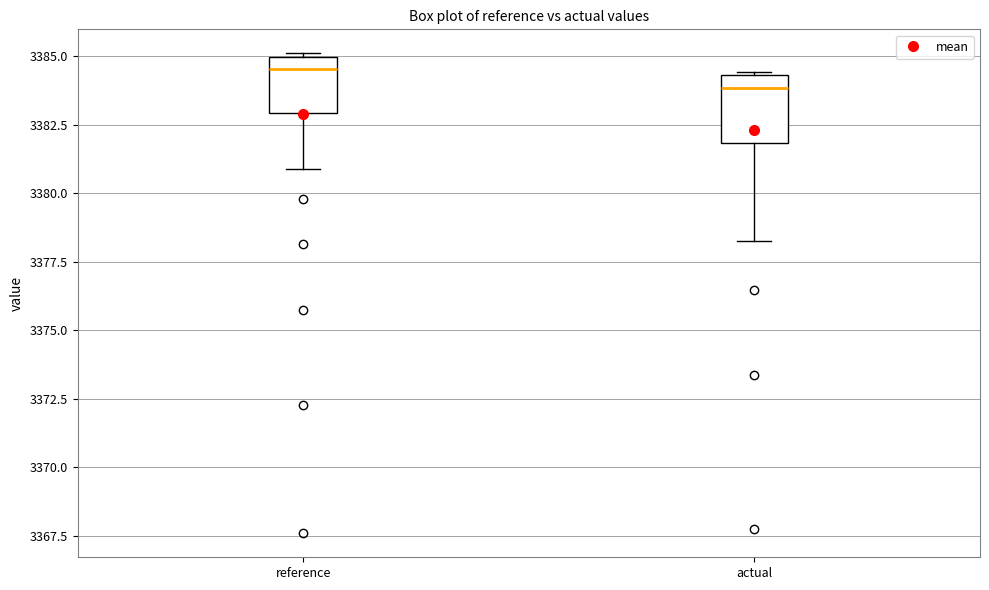

Reading left to right, transcribe this box plot: for each box, give where its median line is, the range the box spans, and where its two whiskers end, as read against the y-axis. The values are not printed on the chart, so give them approximately, as read against the axis.

reference: median 3384.5, box 3383.0 to 3385.0, whiskers 3381.0 to 3385.0
actual: median 3384.0, box 3382.0 to 3384.5, whiskers 3378.0 to 3384.5